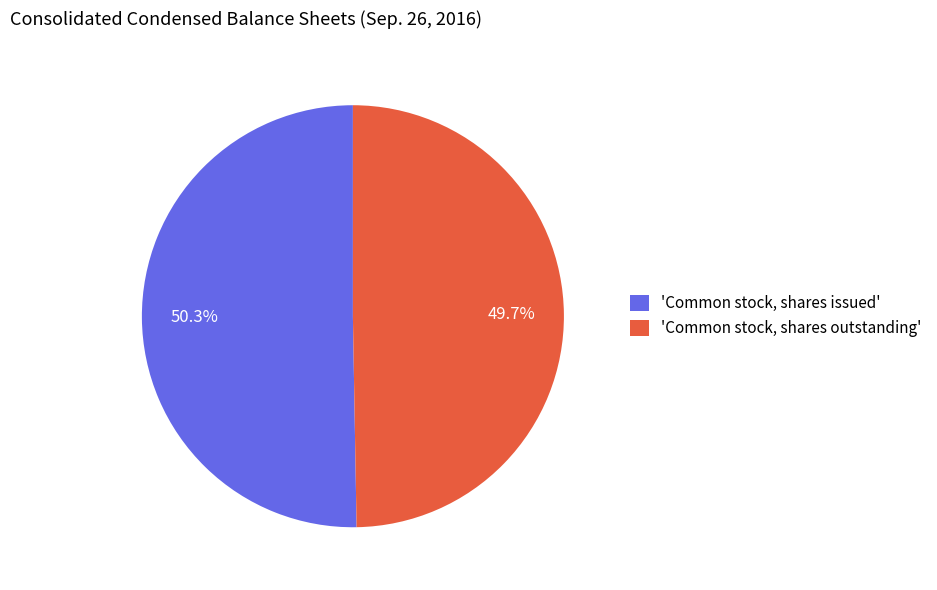

Combined, do 'Common stock, shares issued' and 'Common stock, shares outstanding' account for over 50%?

Yes